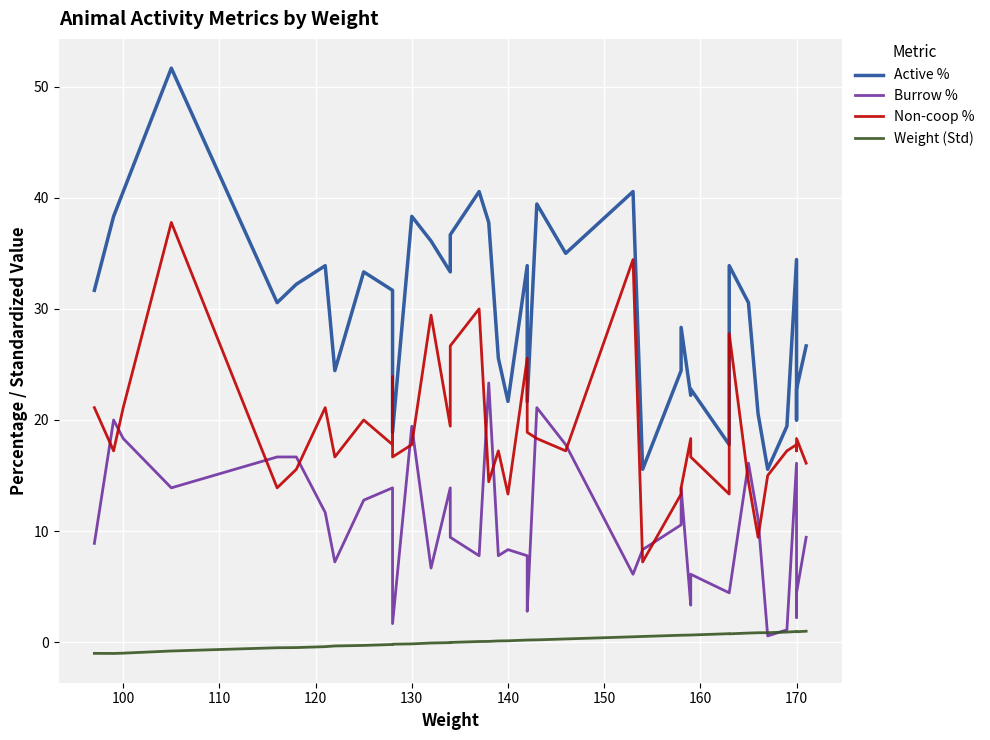

True or false: Active % and Non-coop % cross at least once.

False